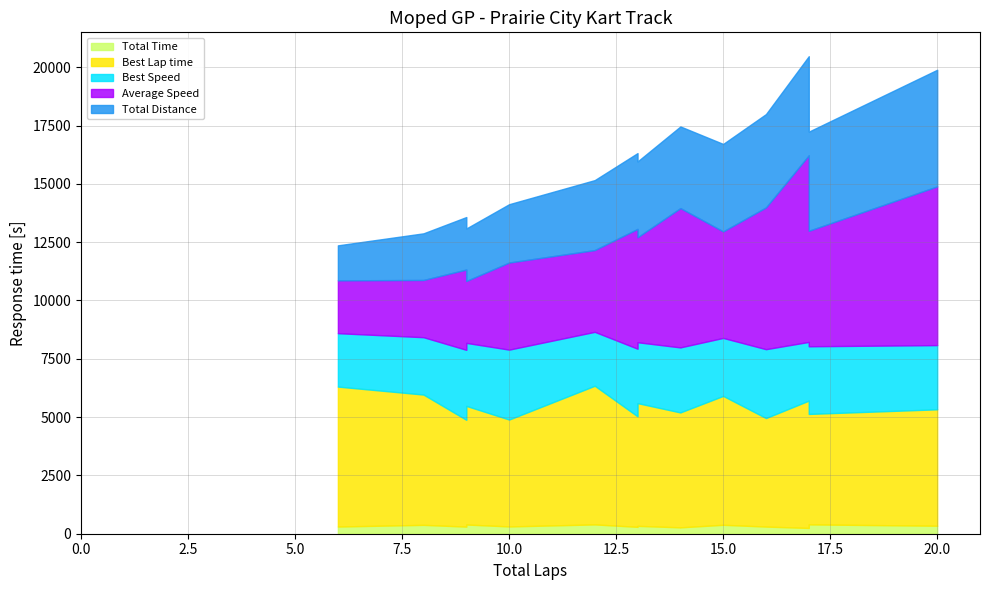

Count the number of data series in this chart.

5